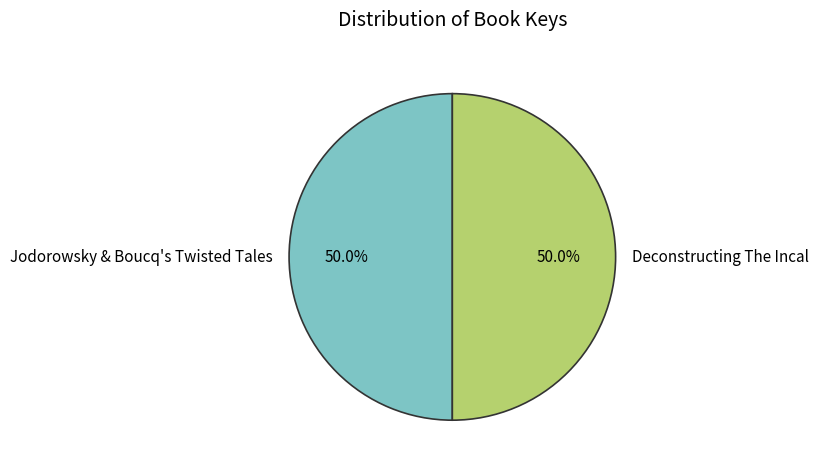

What is the total percentage of Deconstructing The Incal and Jodorowsky & Boucq's Twisted Tales?

100.0%